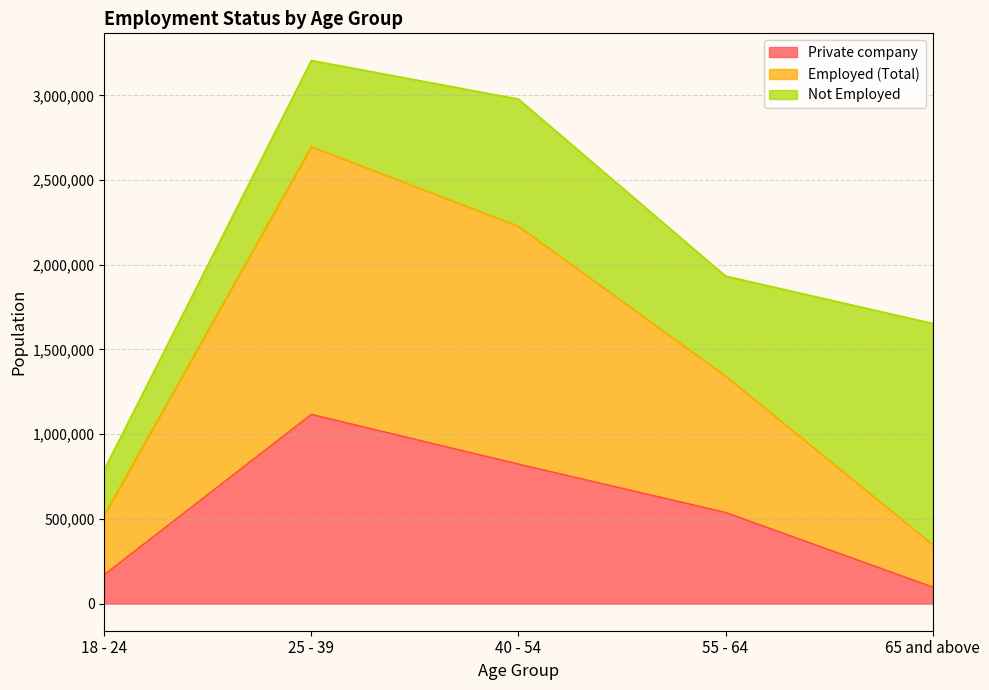

At which label does Private company first exceed 537633?

25 - 39